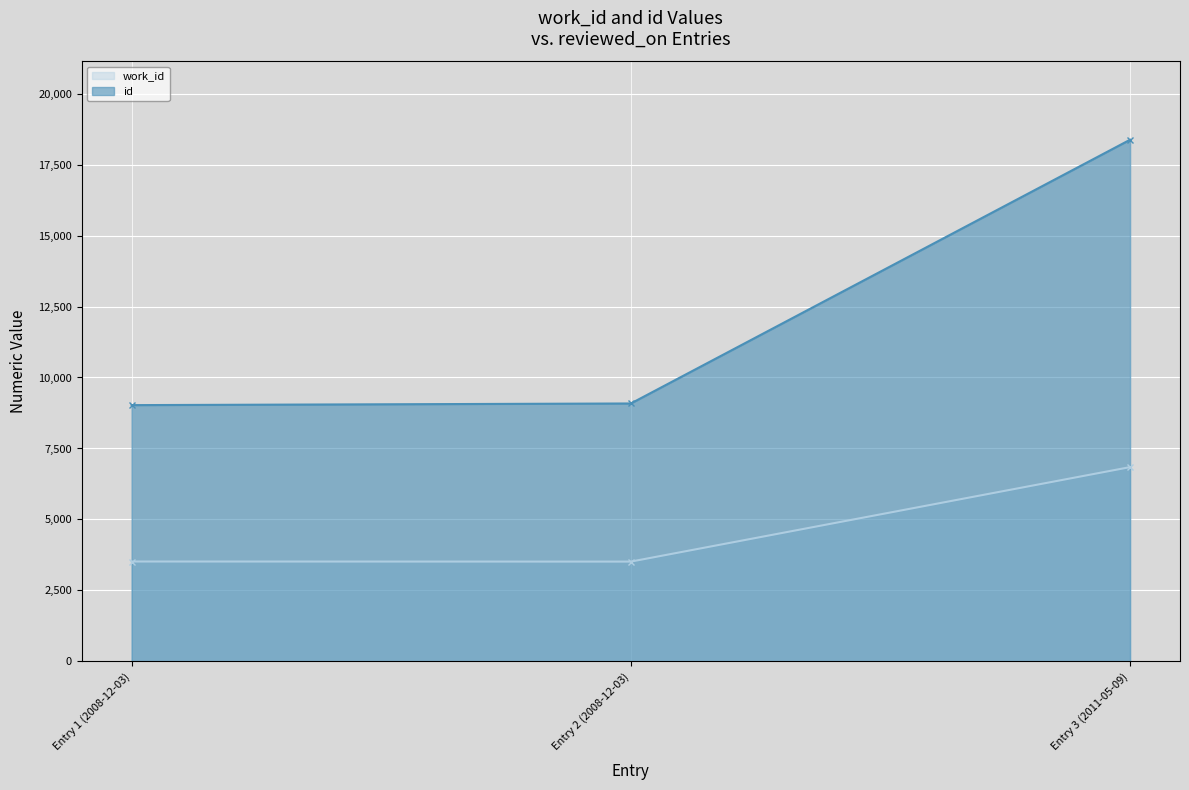

Is it true that work_id equals 3516 at Entry 2 (2008-12-03)?

True